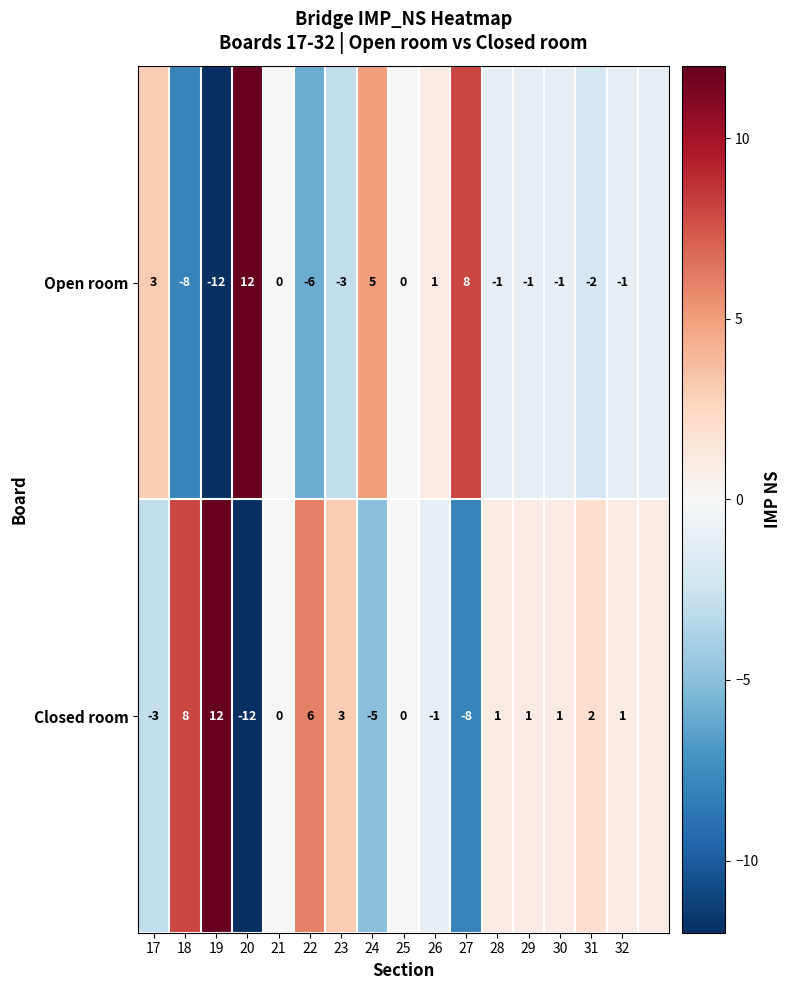

Rank the series at 31 from highest to lowest value.

Closed room, Open room